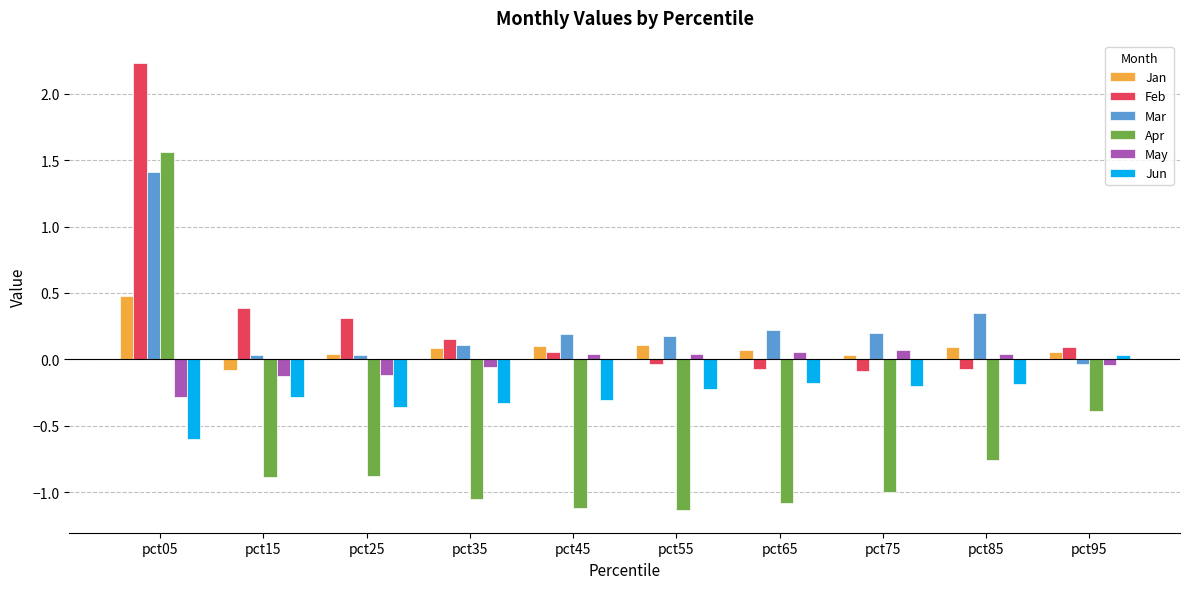

Which series changed the most between pct05 and pct35?

Apr